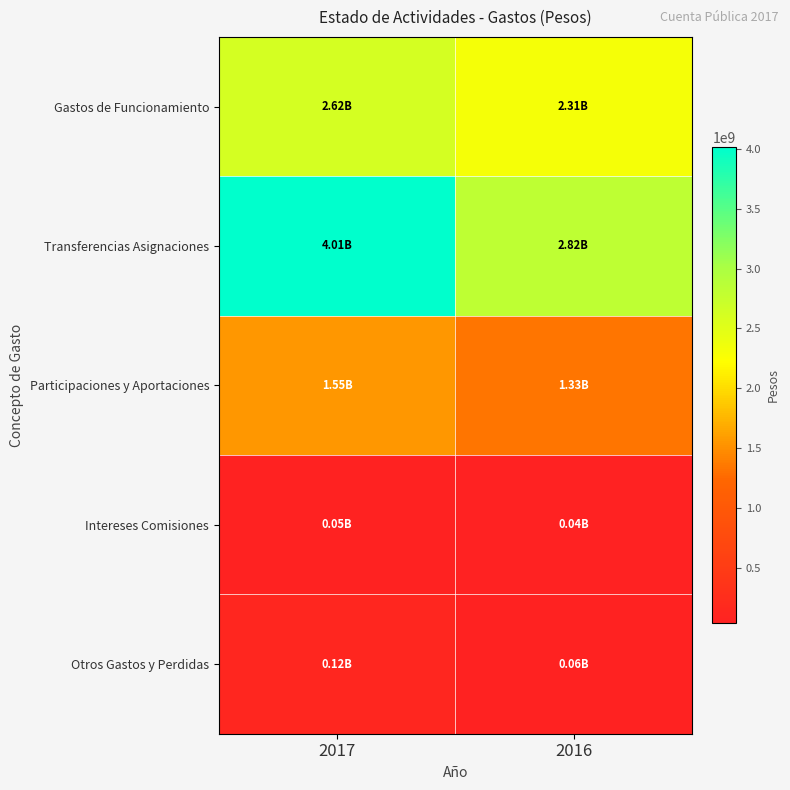

List the series in order of their peak value, lowest first.

Intereses Comisiones, Otros Gastos y Perdidas, Participaciones y Aportaciones, Gastos de Funcionamiento, Transferencias Asignaciones